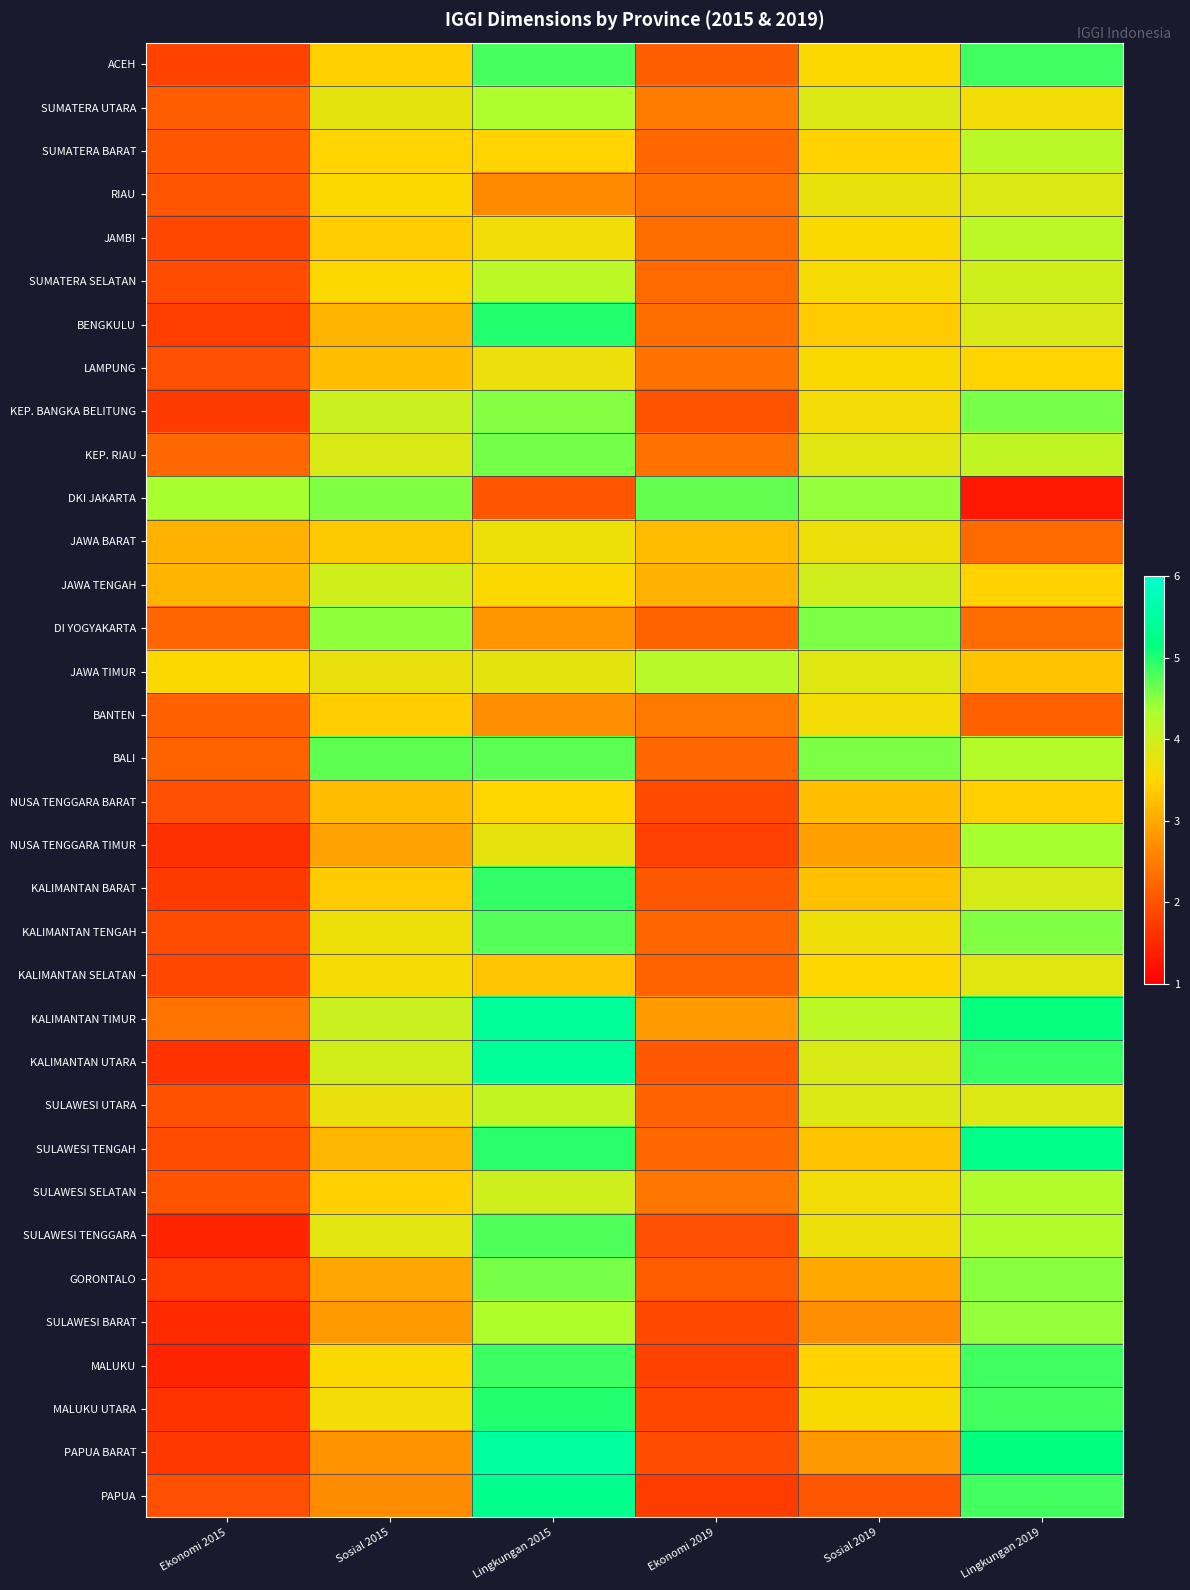

Between Sosial 2015 and Lingkungan 2019, which is larger?

Lingkungan 2019